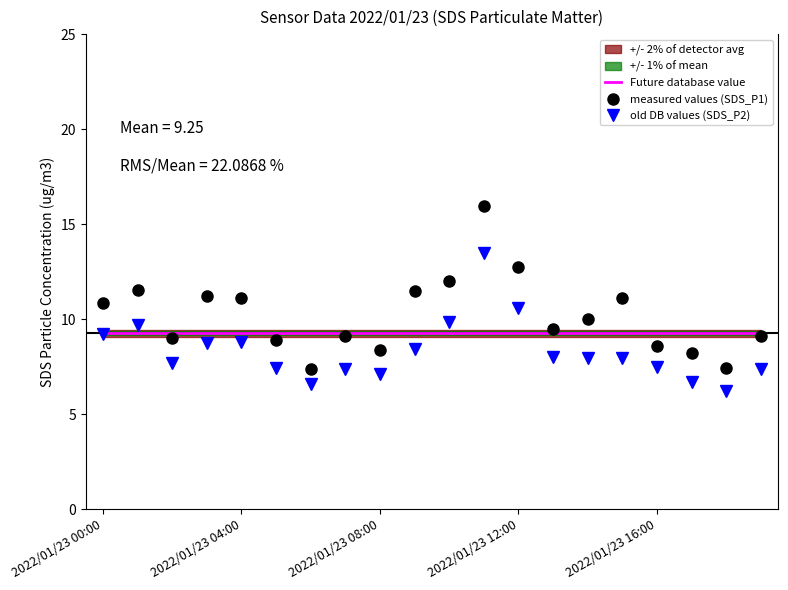

At how many categories does at least one series exceed 11?

8